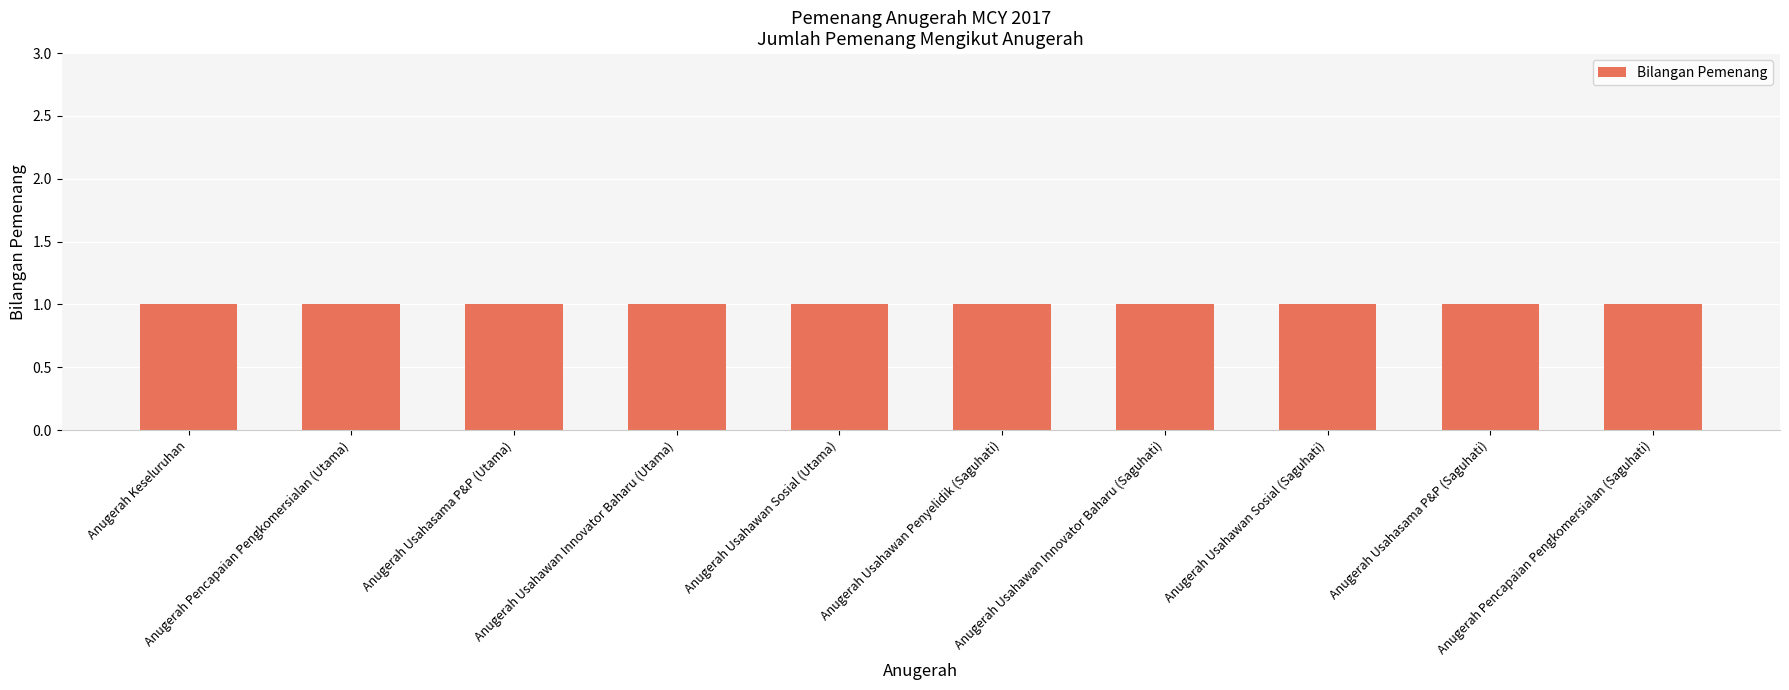

At which category does the chart reach its minimum across all series?

Anugerah Keseluruhan